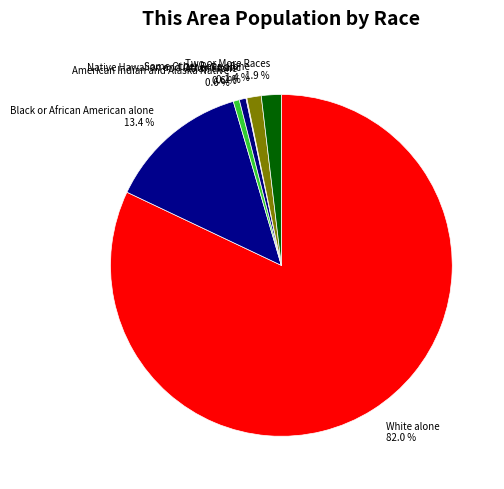

Which category accounts for the majority?

White alone